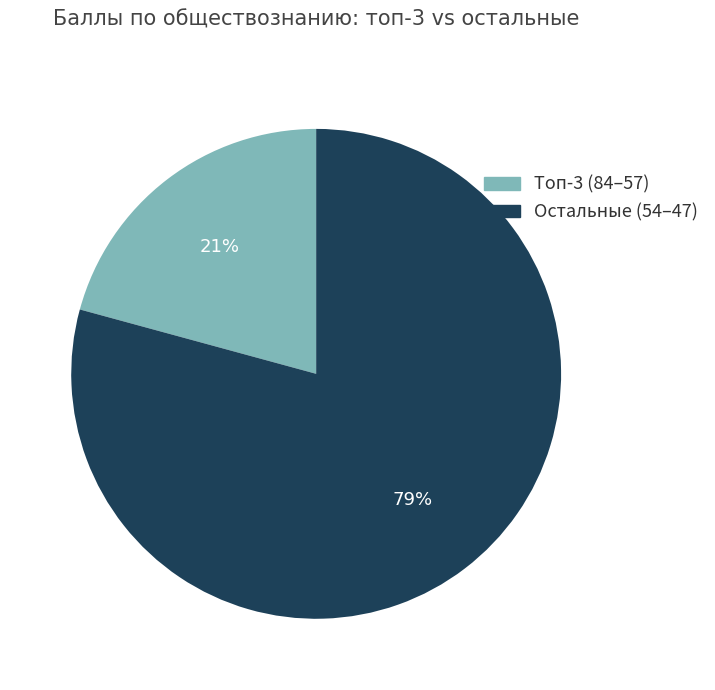

To the nearest percent, what is the average slice percentage?

50%